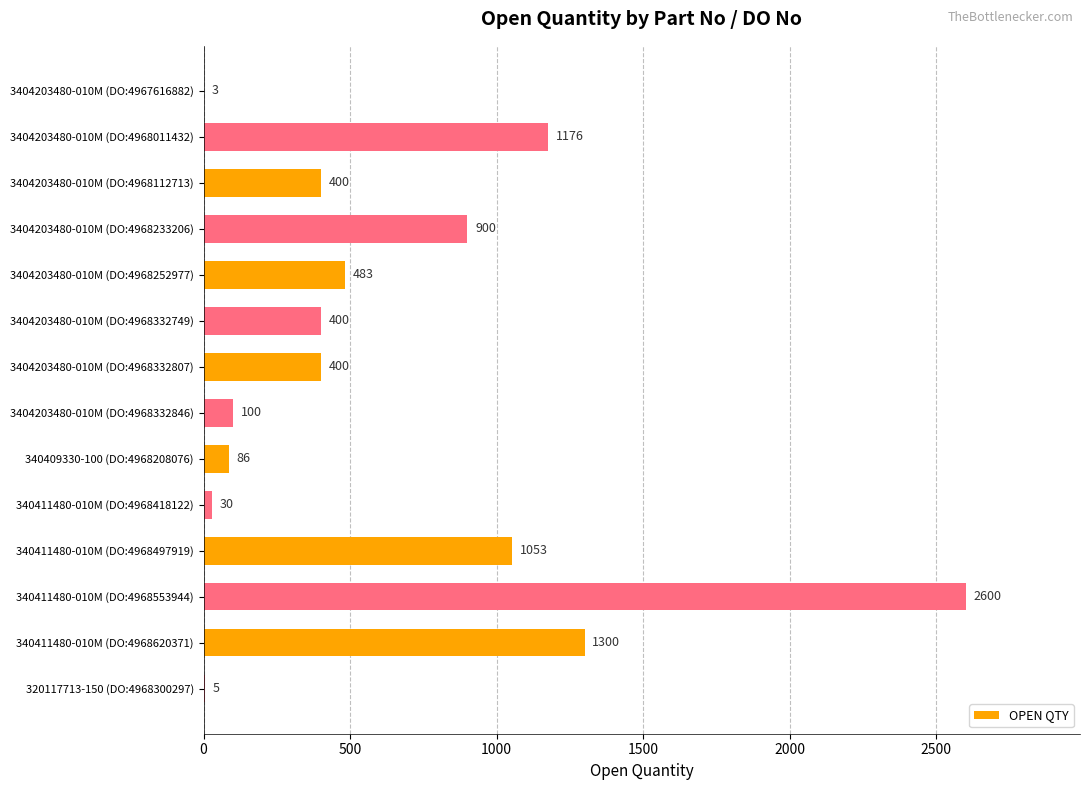

Reading bottom to top, list all the values displayed in this chart.

320117713-150 (DO:4968300297)=5	340411480-010M (DO:4968620371)=1300	340411480-010M (DO:4968553944)=2600	340411480-010M (DO:4968497919)=1053	340411480-010M (DO:4968418122)=30	340409330-100 (DO:4968208076)=86	3404203480-010M (DO:4968332846)=100	3404203480-010M (DO:4968332807)=400	3404203480-010M (DO:4968332749)=400	3404203480-010M (DO:4968252977)=483	3404203480-010M (DO:4968233206)=900	3404203480-010M (DO:4968112713)=400	3404203480-010M (DO:4968011432)=1176	3404203480-010M (DO:4967616882)=3